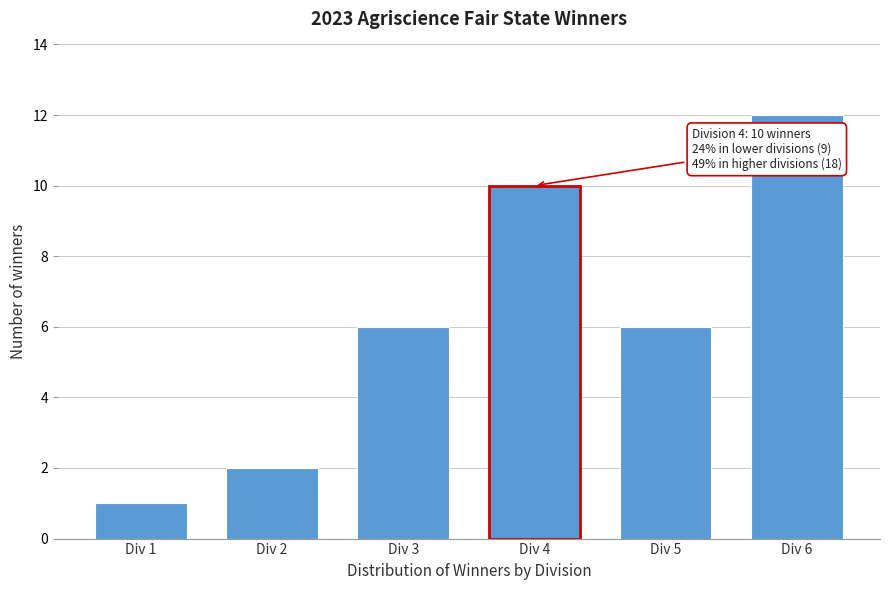

Reading left to right, what are all the values shown in this chart?

1	2	6	10	6	12